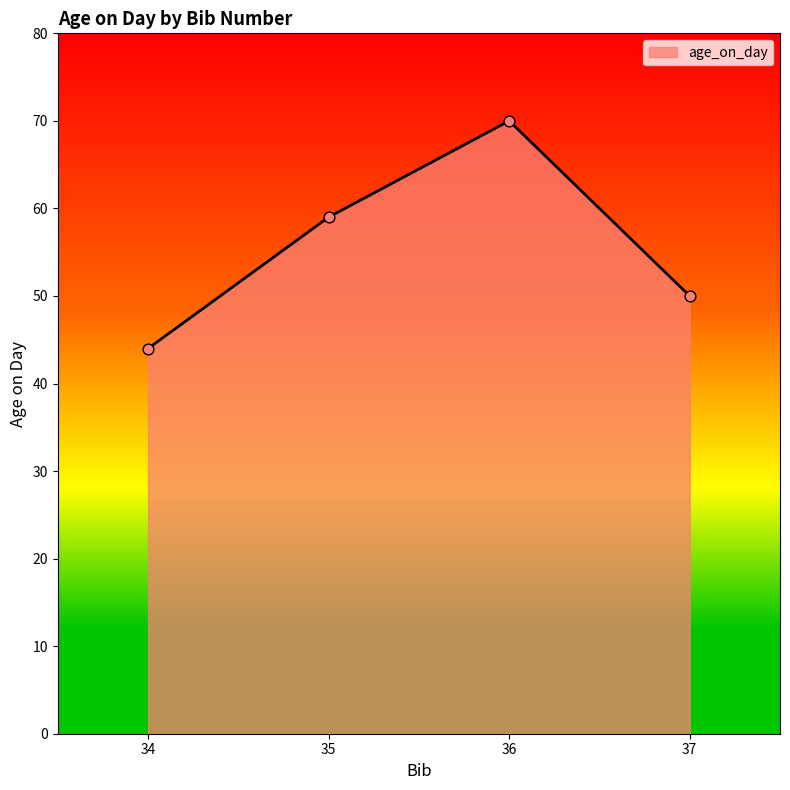

What is the change in value from 34 to 37?

+6